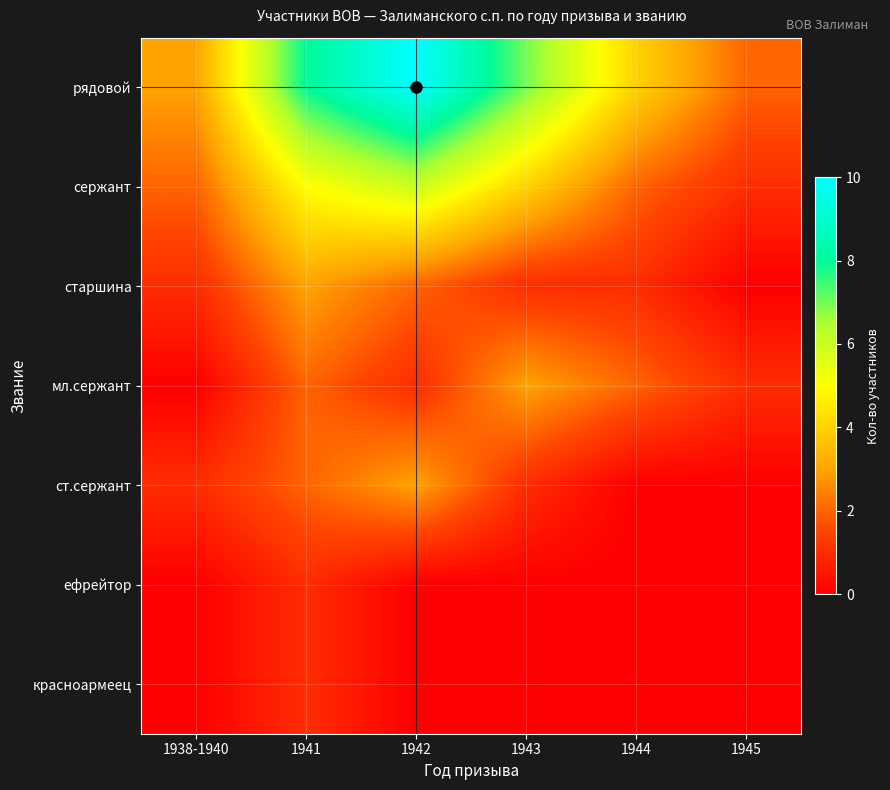

What is the maximum value shown in the chart?

10